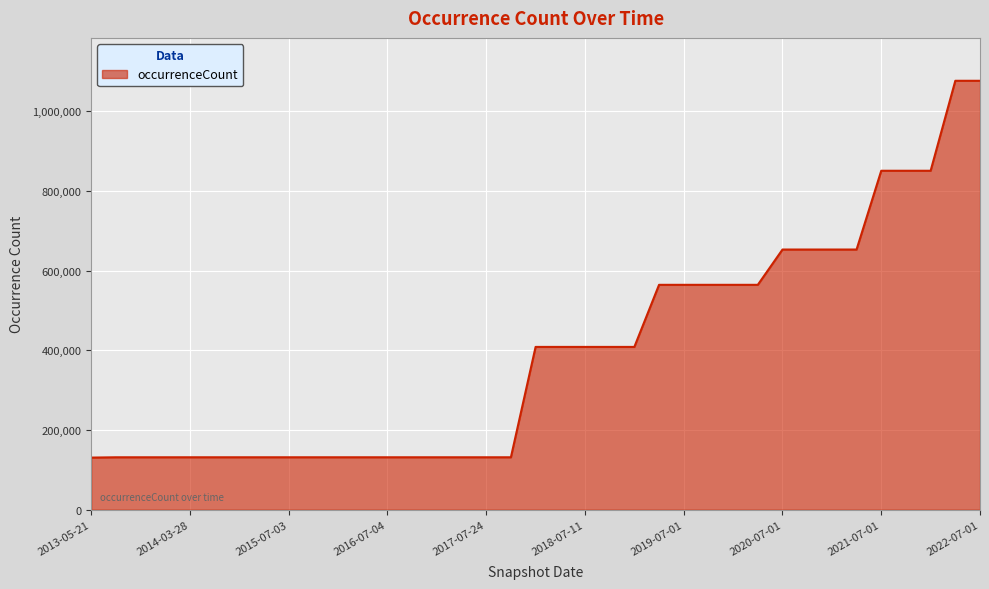

What is the difference between the maximum and minimum values?

945832